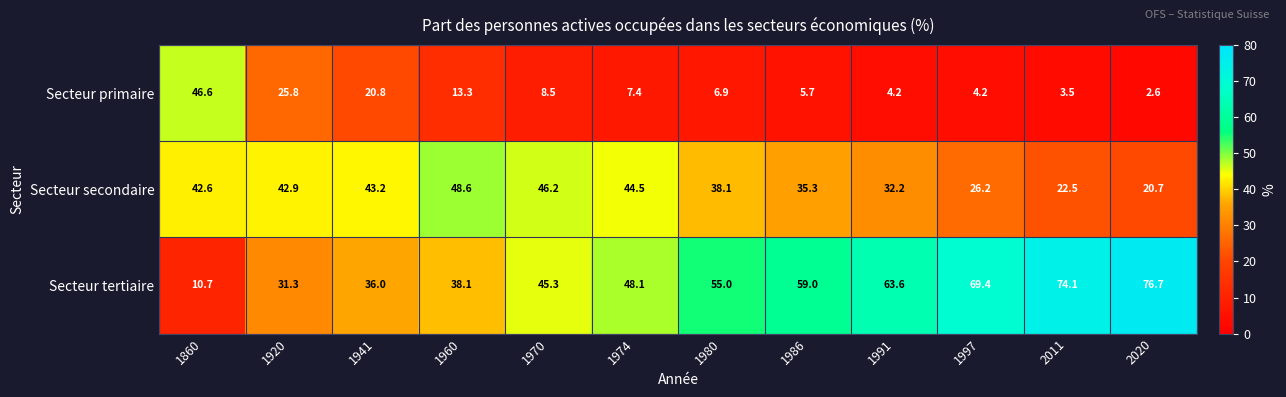

What is the minimum value for Secteur secondaire?

20.7